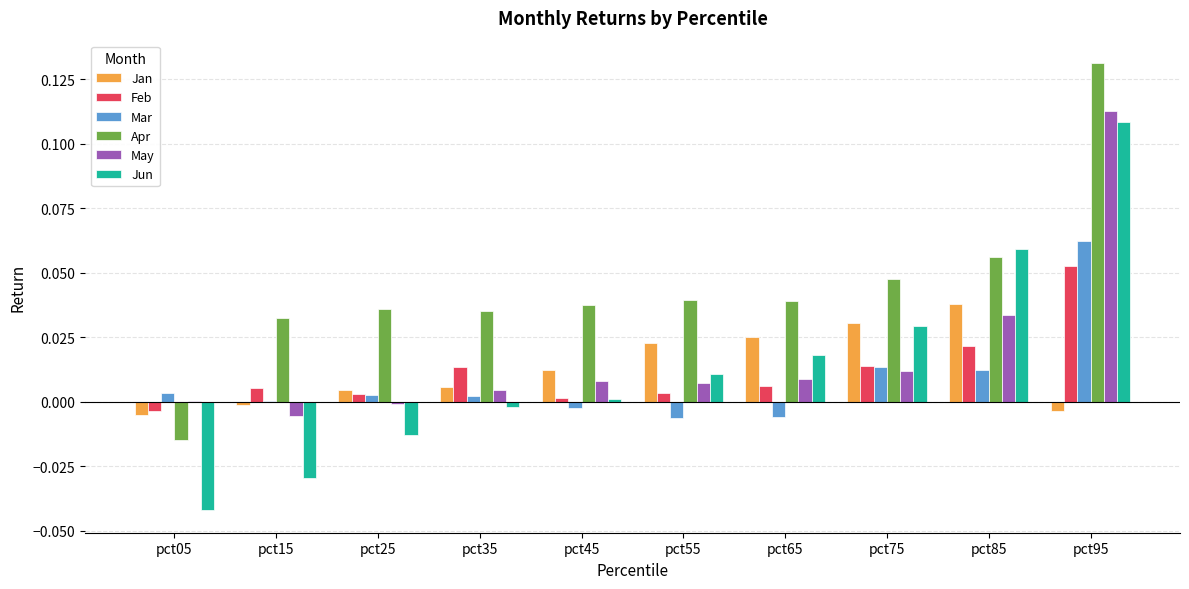

How many data points in Jun are above 0?

6